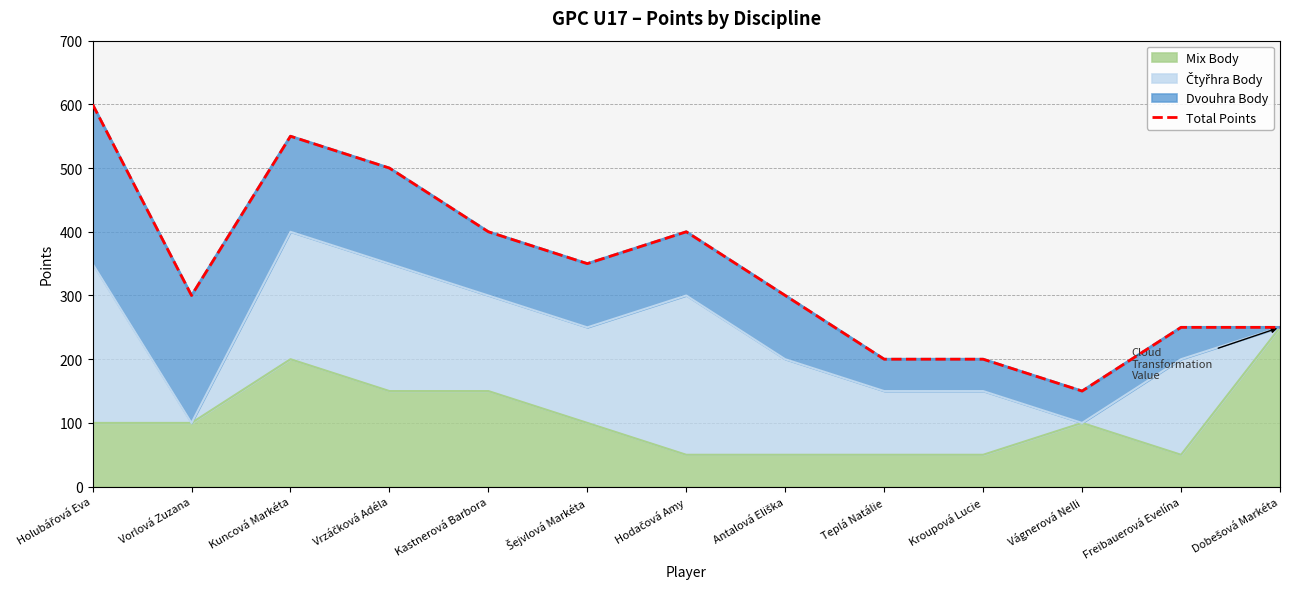

Where is the first local maximum?

Kuncová Markéta